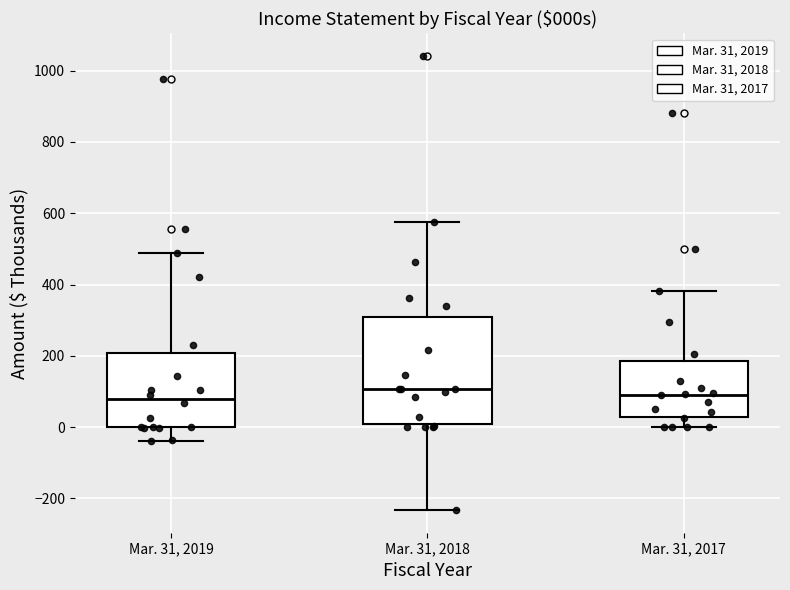

Comparing the boxes themselves (not the whiskers), which one is the tallest?

Mar. 31, 2018